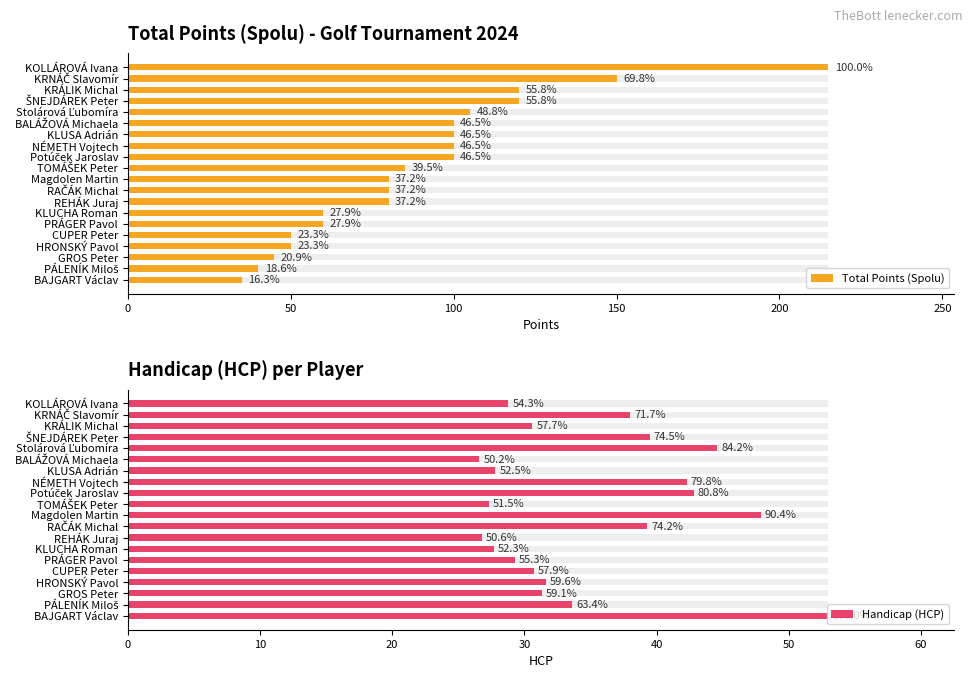

What position from the right is TOMÁŠEK Peter?

11